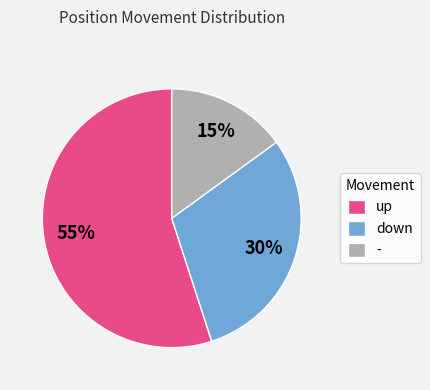

Is up the majority of the pie?

Yes